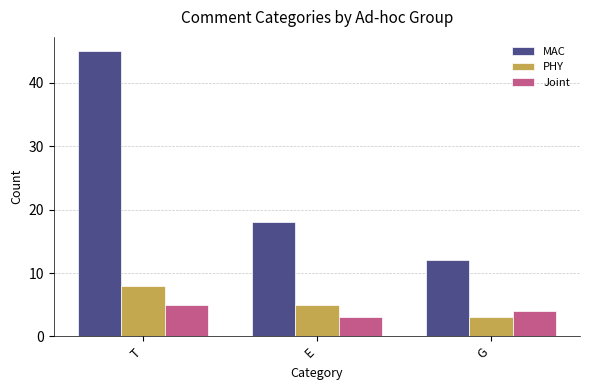

Between T and E, which series saw the biggest shift?

MAC